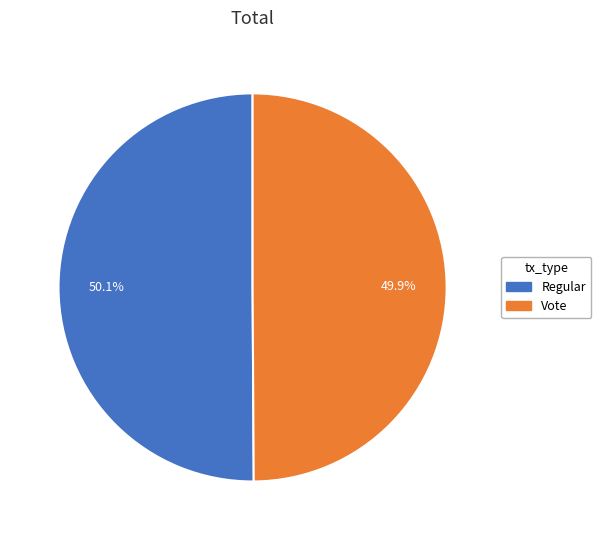

How many slices are in this pie chart?

2